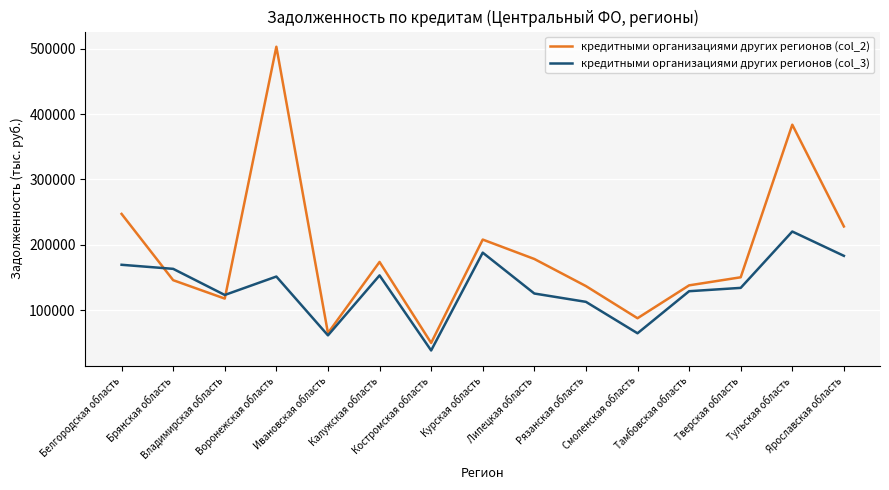

Which series changed the most between Курская область and Смоленская область?

кредитными организациями других регионов (col_3)